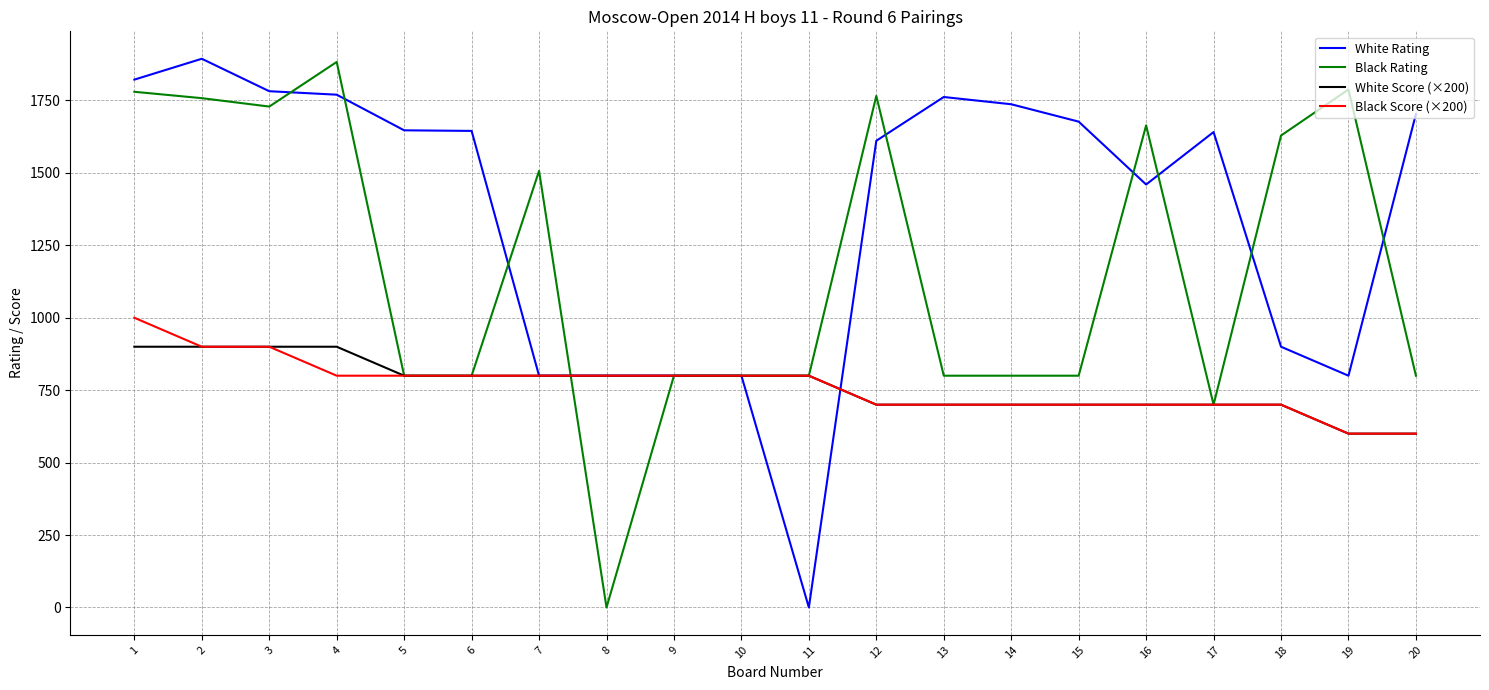

Which series has the largest total across all categories?

White Rating